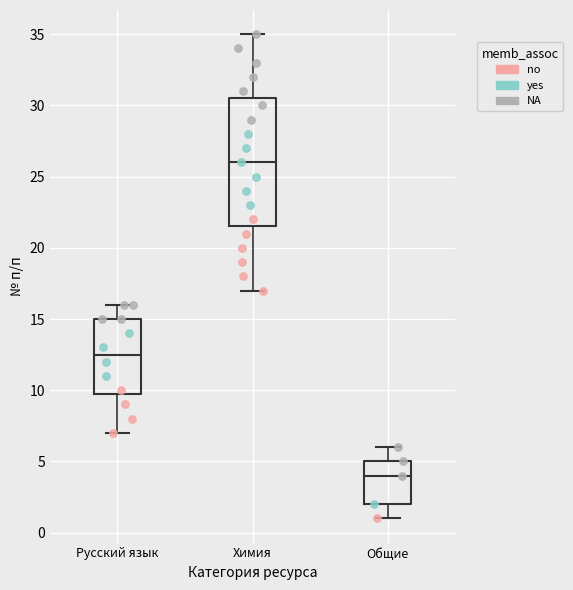

Where does the upper whisker of the box for Русский язык end on the y-axis? The values are not printed on the chart, so give them approximately, as read against the axis.

16.0